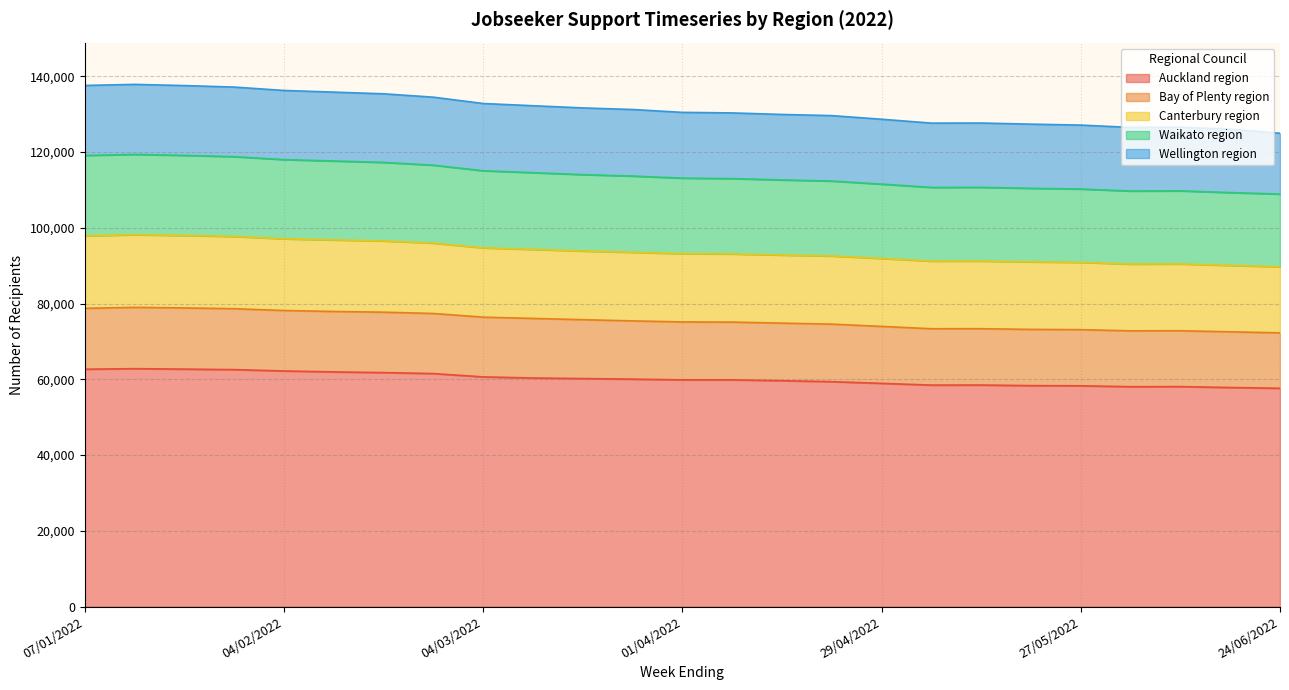

What is the approximate value of Auckland region at 13/05/2022, to the nearest 10?

58480